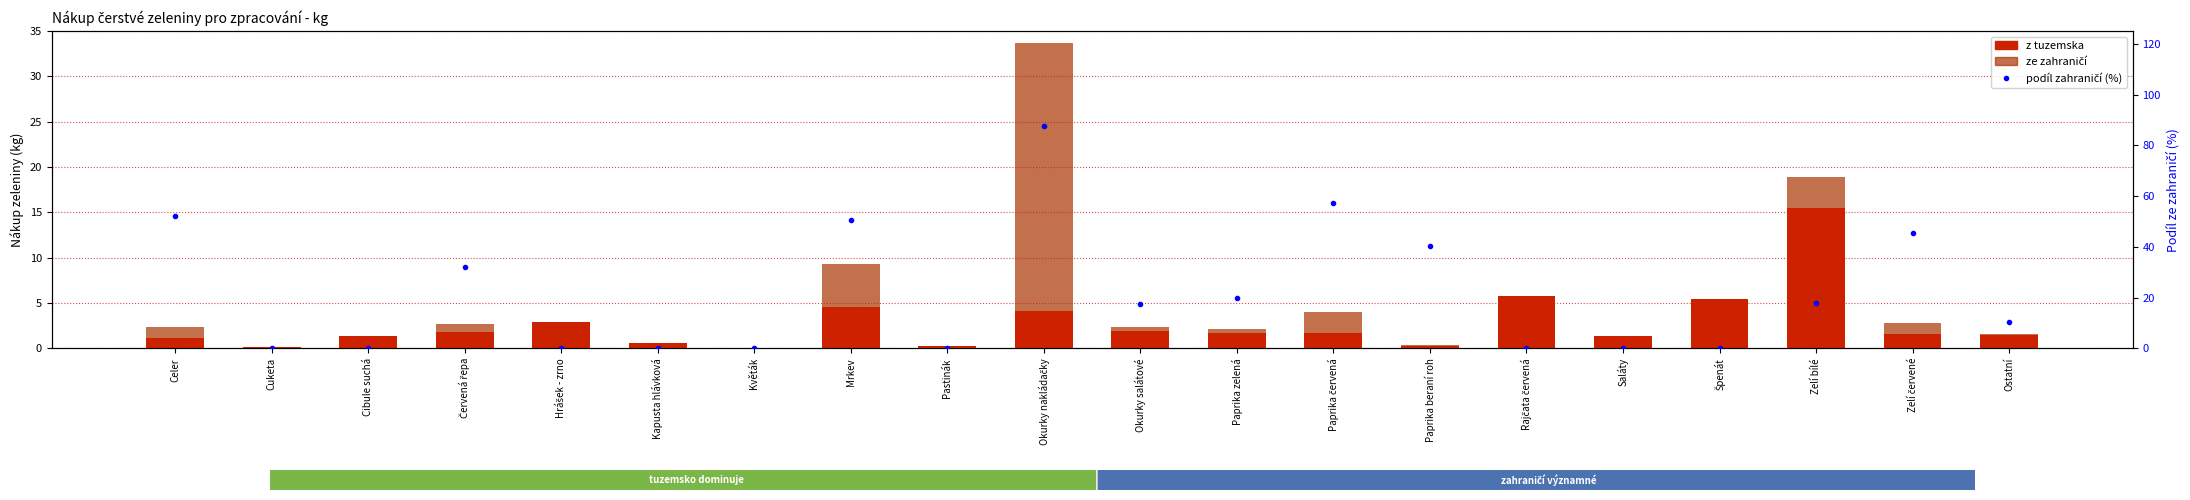

The value of ze zahraničí at Hrášek - zrno is 16.6. True or false?

False